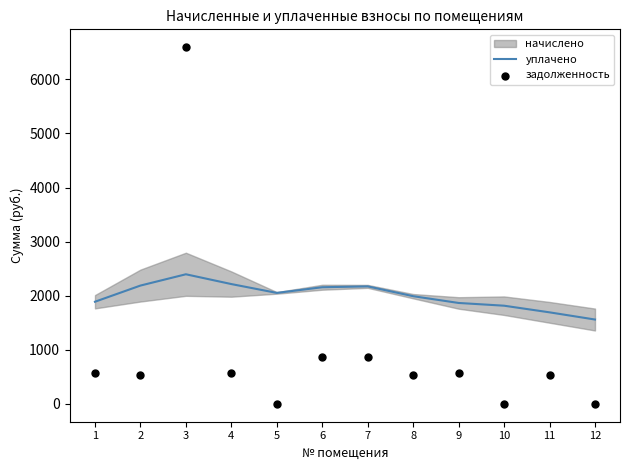

Which series has the widest spread of Y values?

задолженность